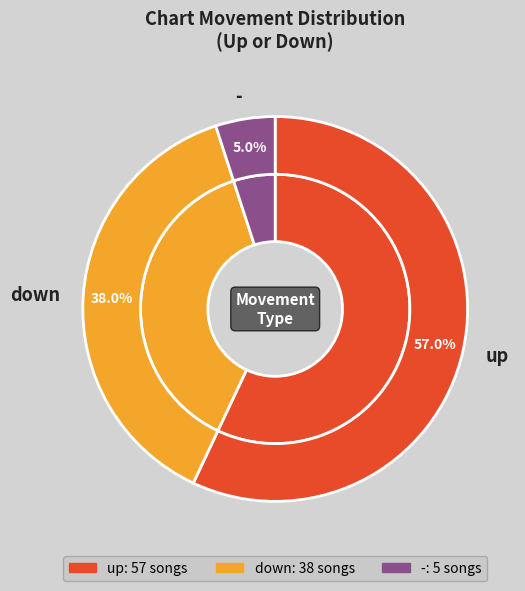

To the nearest percent, what portion does up represent?

57%